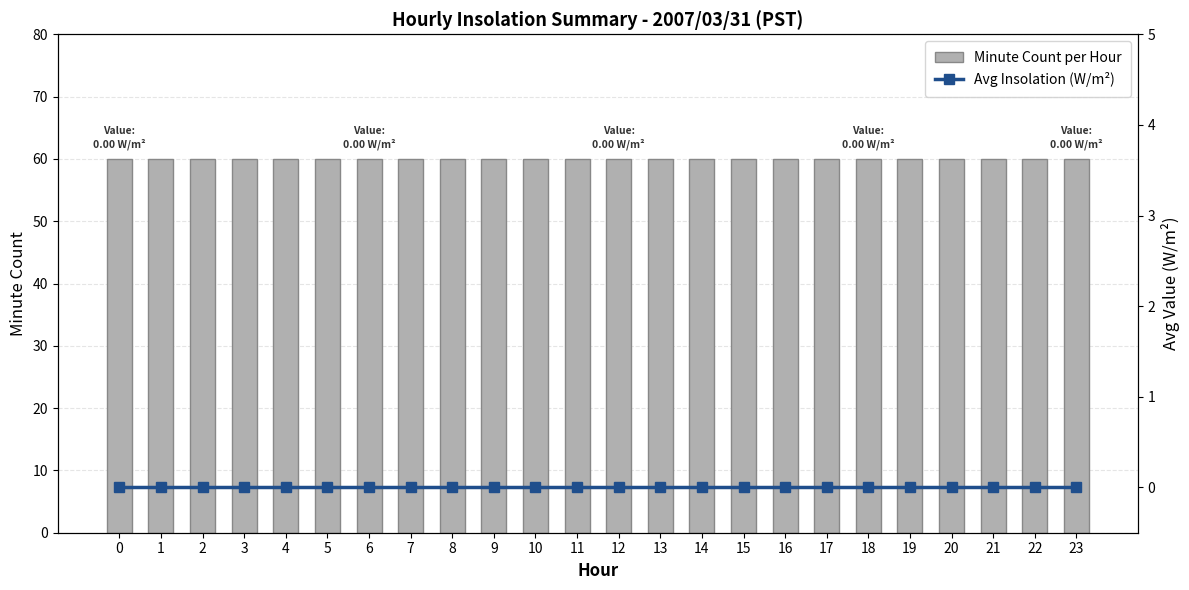

Reading left to right, list all the values displayed in this chart.

Minute Count per Hour: 60	60	60	60	60	60	60	60	60	60	60	60	60	60	60	60	60	60	60	60	60	60	60	60
Avg Insolation (W/m²): 0	0	0	0	0	0	0	0	0	0	0	0	0	0	0	0	0	0	0	0	0	0	0	0